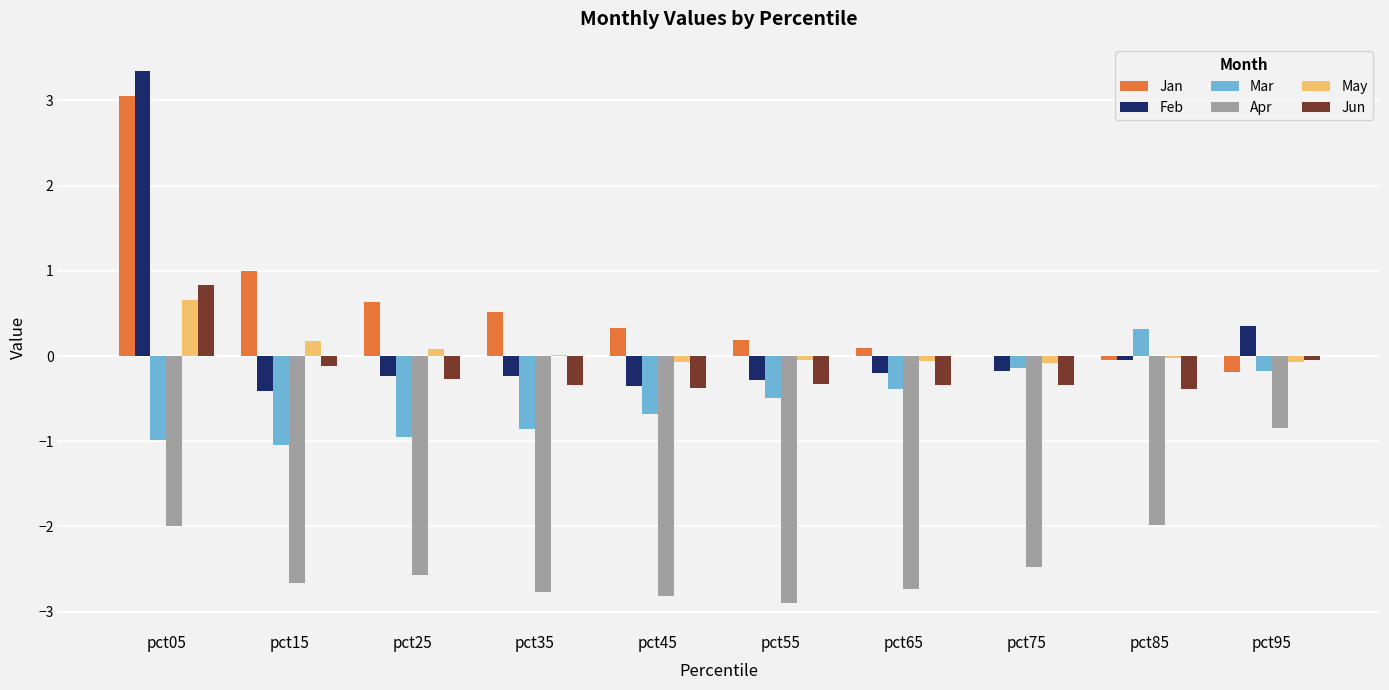

At which category is the sum across all series the highest?

pct05